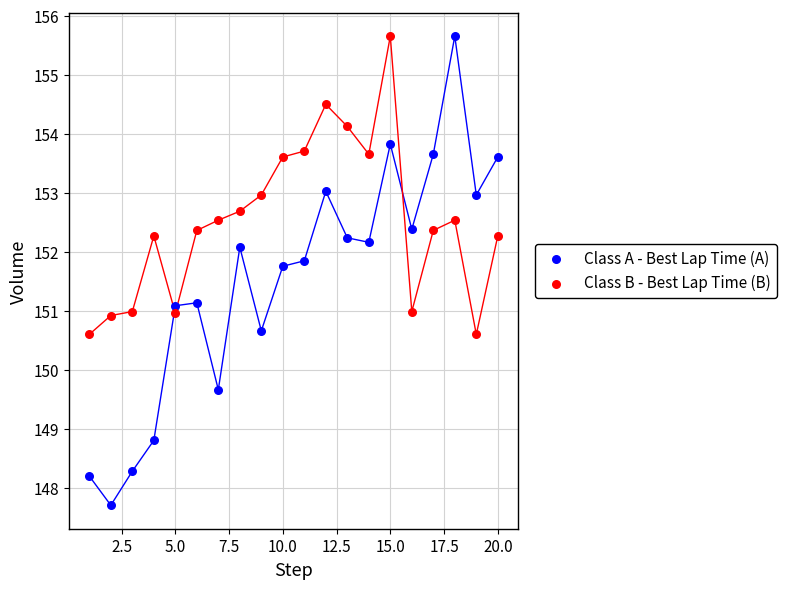

Across all data points, what is the range of X values (max minus min)?

19.0